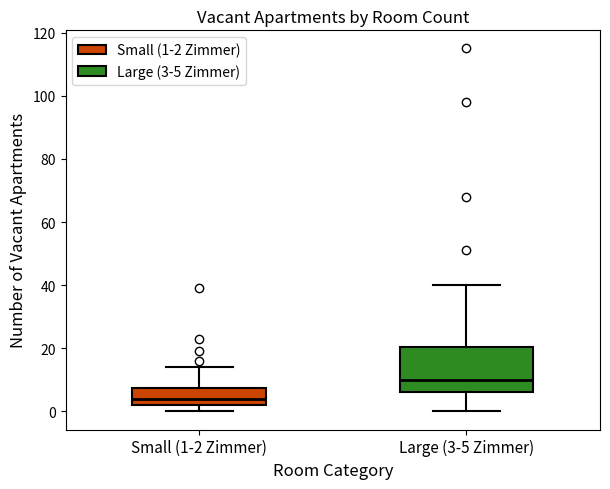

Which box's median line is the lowest?

Small (1-2 Zimmer)